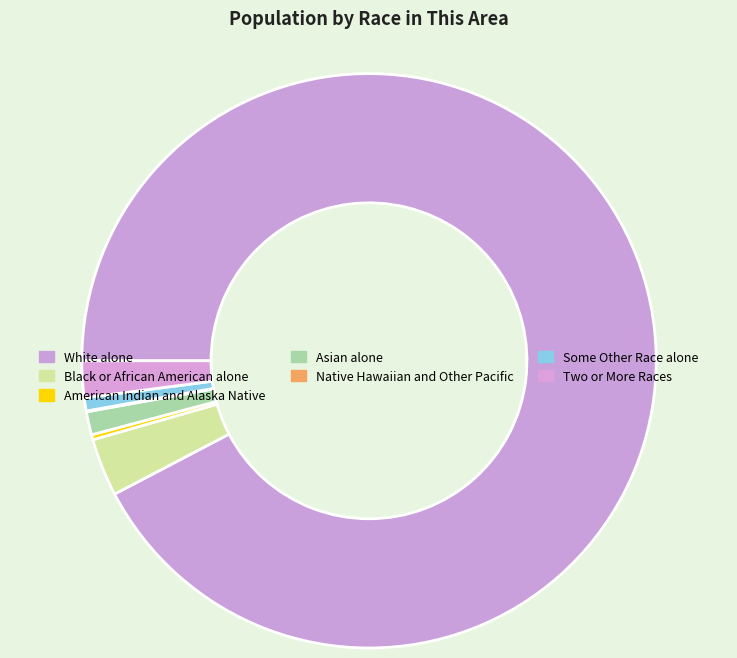

Count the number of slices in the pie.

7